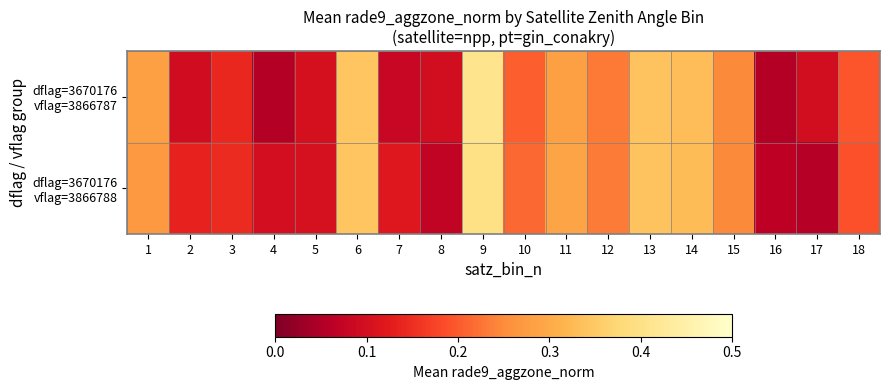

At how many categories does at least one series exceed 0?

18